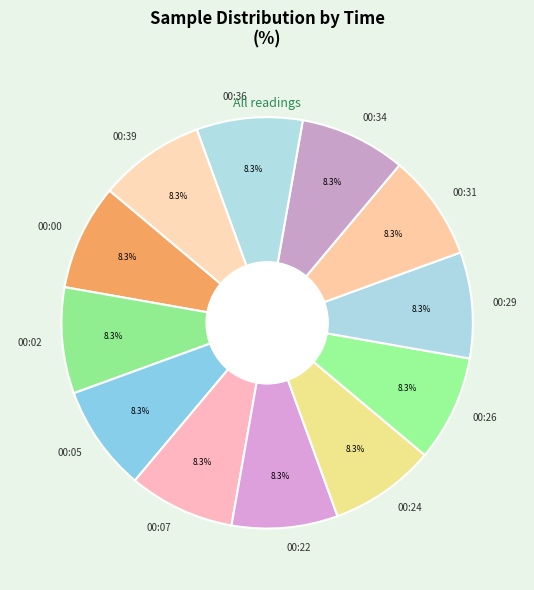

How many slices are in this pie chart?

12